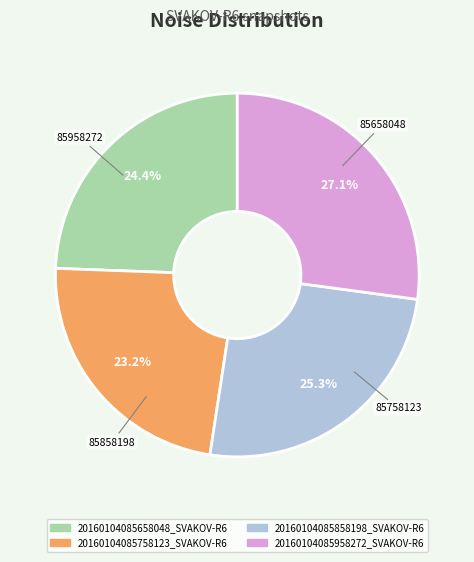

Which slice is the smallest?

20160104085758123_SVAKOV-R6